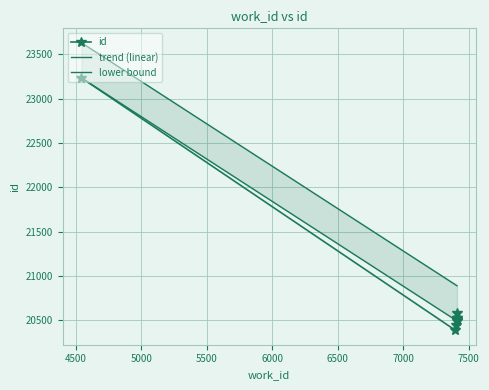

Reading left to right, transcribe all the data shown in this chart.

id: 23234.0	20387.0	20448.0	20491.0	20499.0	20505.0	20507.0	20524.0	20527.0	20587.0
trend (linear): 23233.4	20504.2	20501.3	20496.5	20496.5	20496.5	20496.5	20495.6	20495.6	20492.7
lower bound: 23630.5	20901.2	20898.4	20893.6	20893.6	20893.6	20893.6	20892.6	20892.6	20889.8